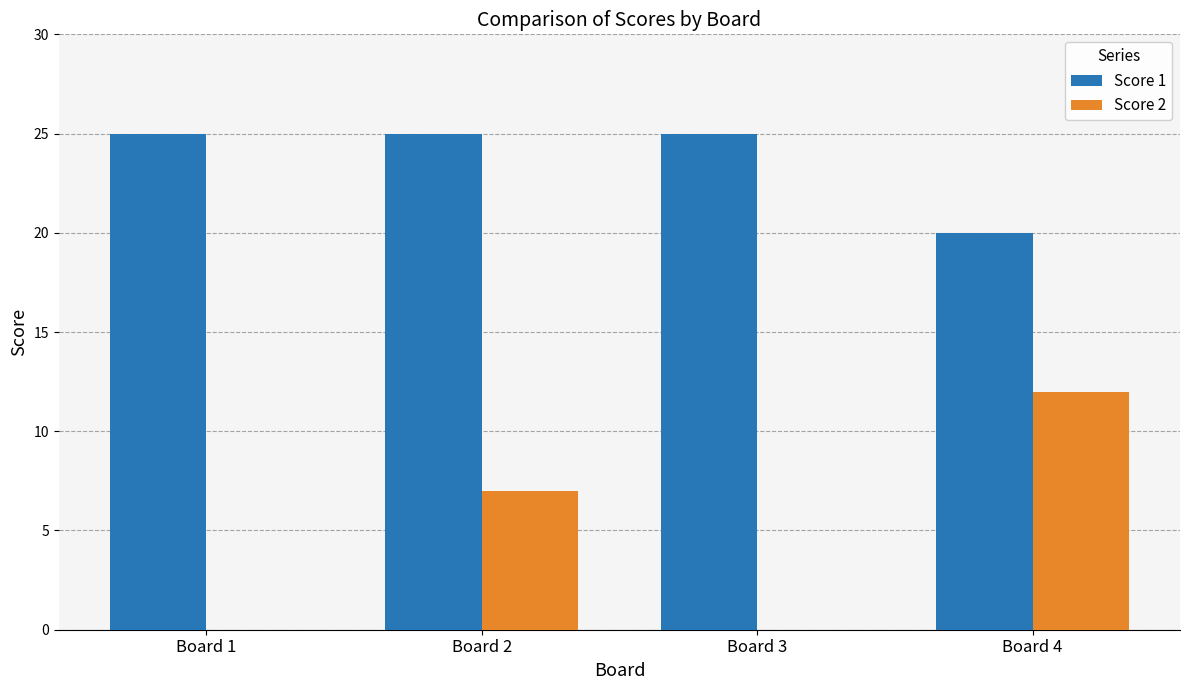

Count the Score 1 values in the range 25 to 26.

3